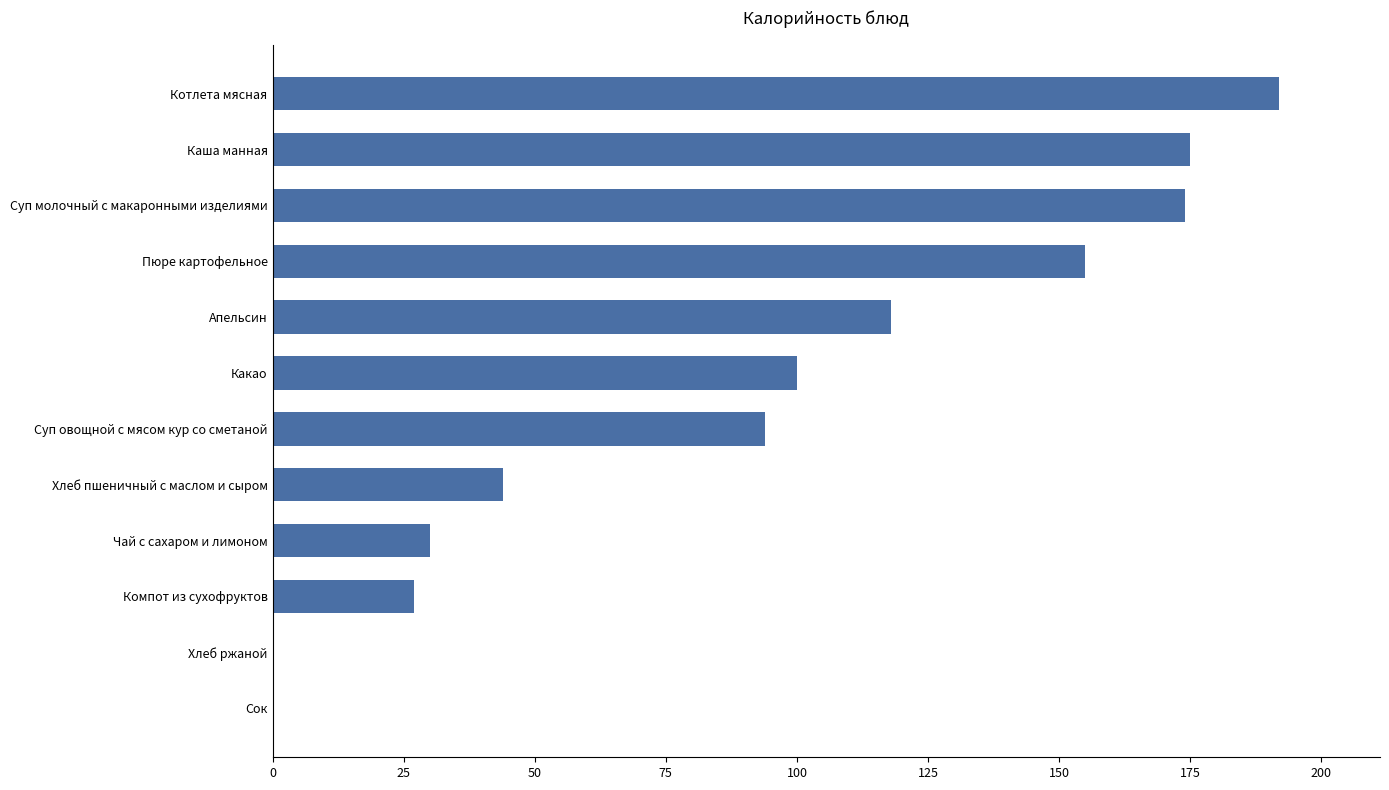

Which label corresponds to the largest value in the chart?

Котлета мясная